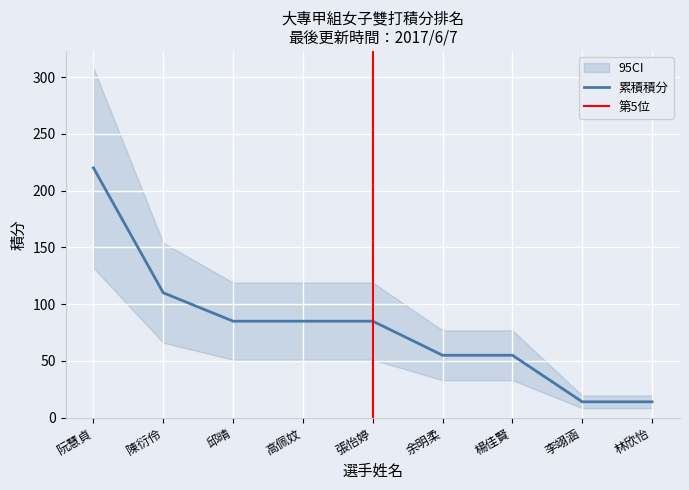

What is the ratio of the value at 邱晴 to the value at 楊佳賢?

1.5